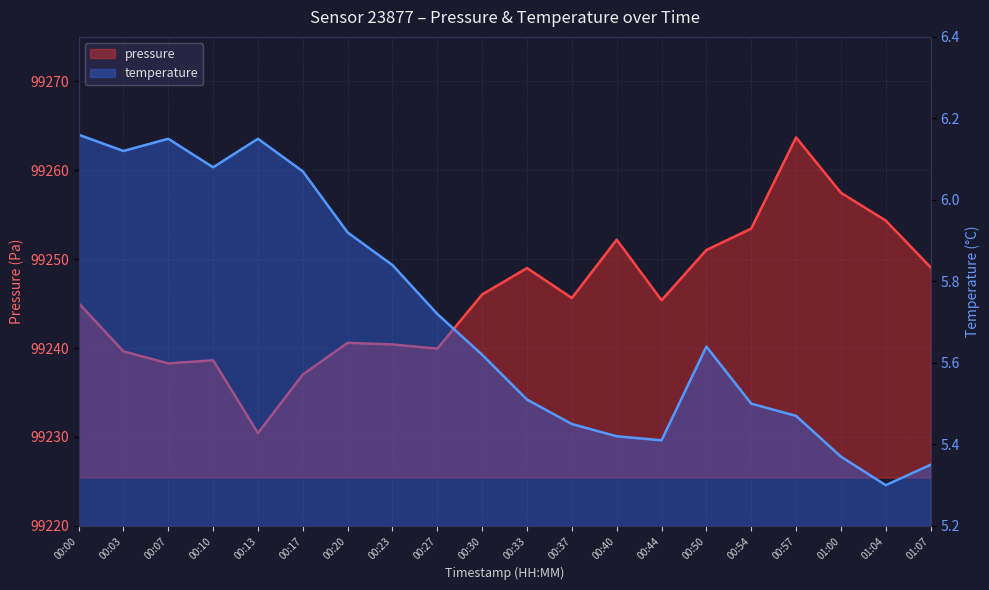

What is the lowest value of the pressure series?

99230.4